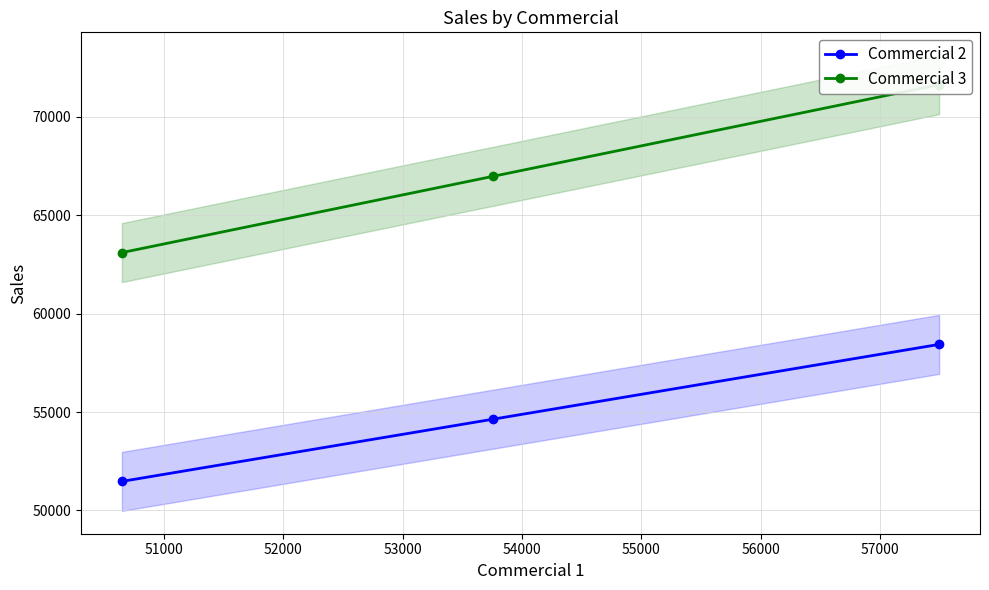

What is the value of the Commercial 2 point at the 1st from the left?

51478.0